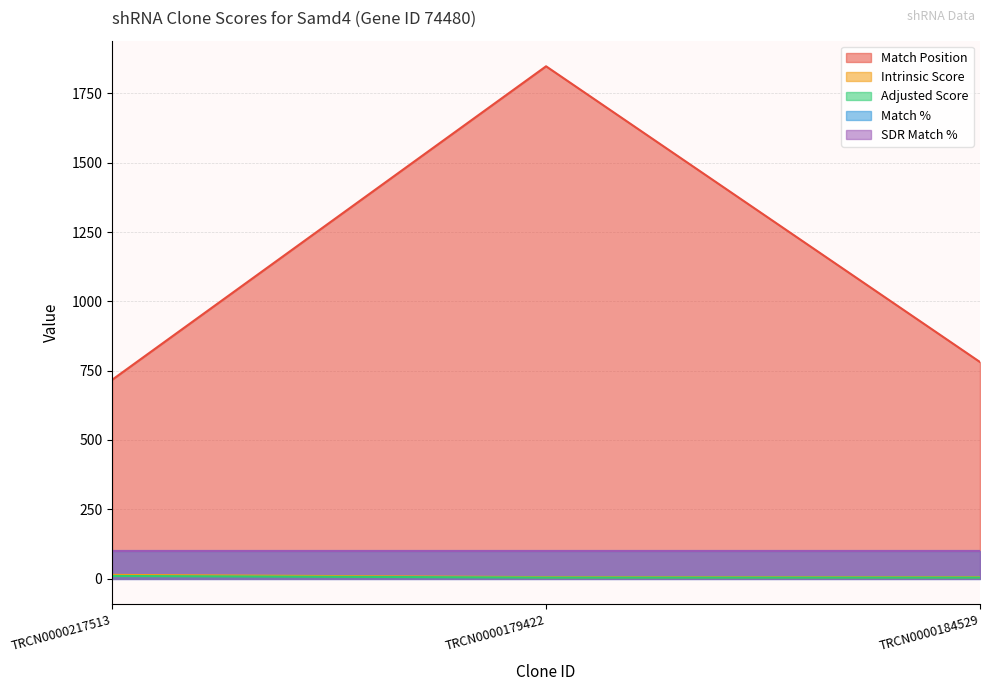

What is the total value across all series at TRCN0000217513?

739.4